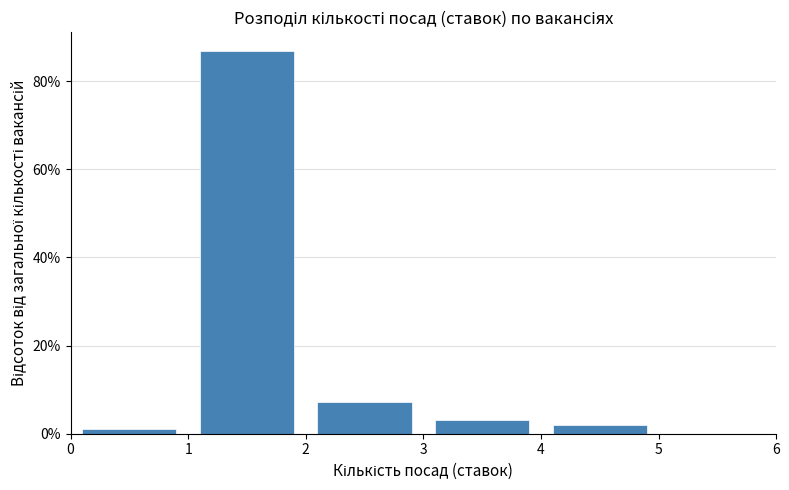

Over which range of the x-axis is the bar tallest?

1 to 2